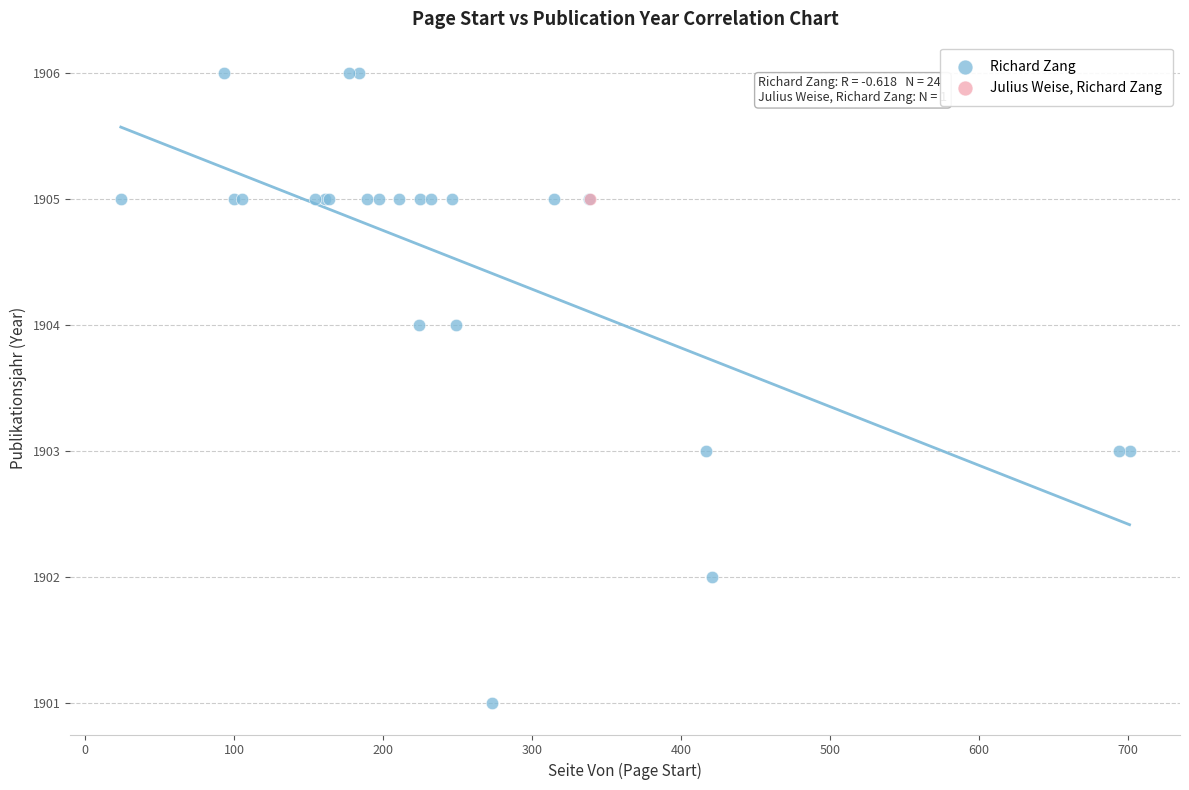

What are all the series names shown in the legend?

Richard Zang, Julius Weise, Richard Zang